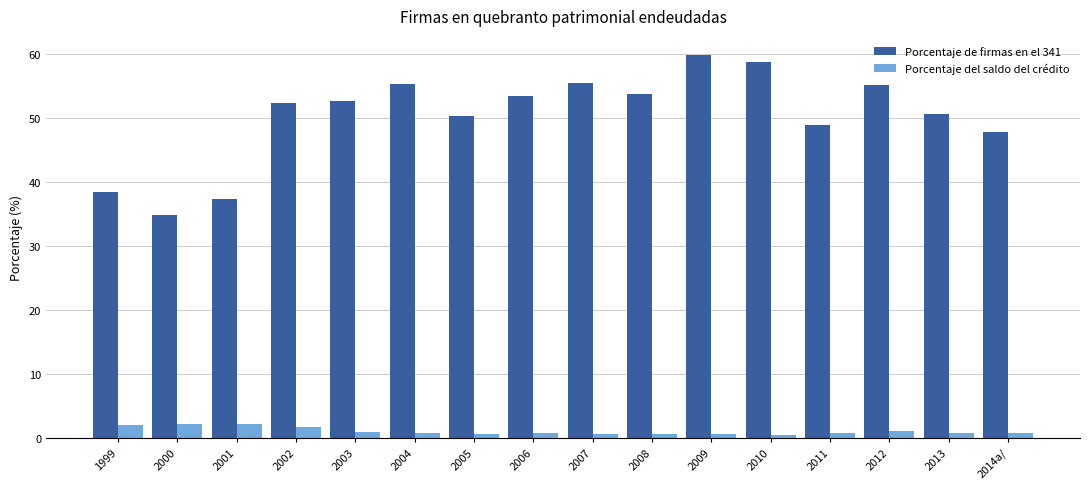

What are all the series names shown in the legend?

Porcentaje de firmas en el 341, Porcentaje del saldo del crédito